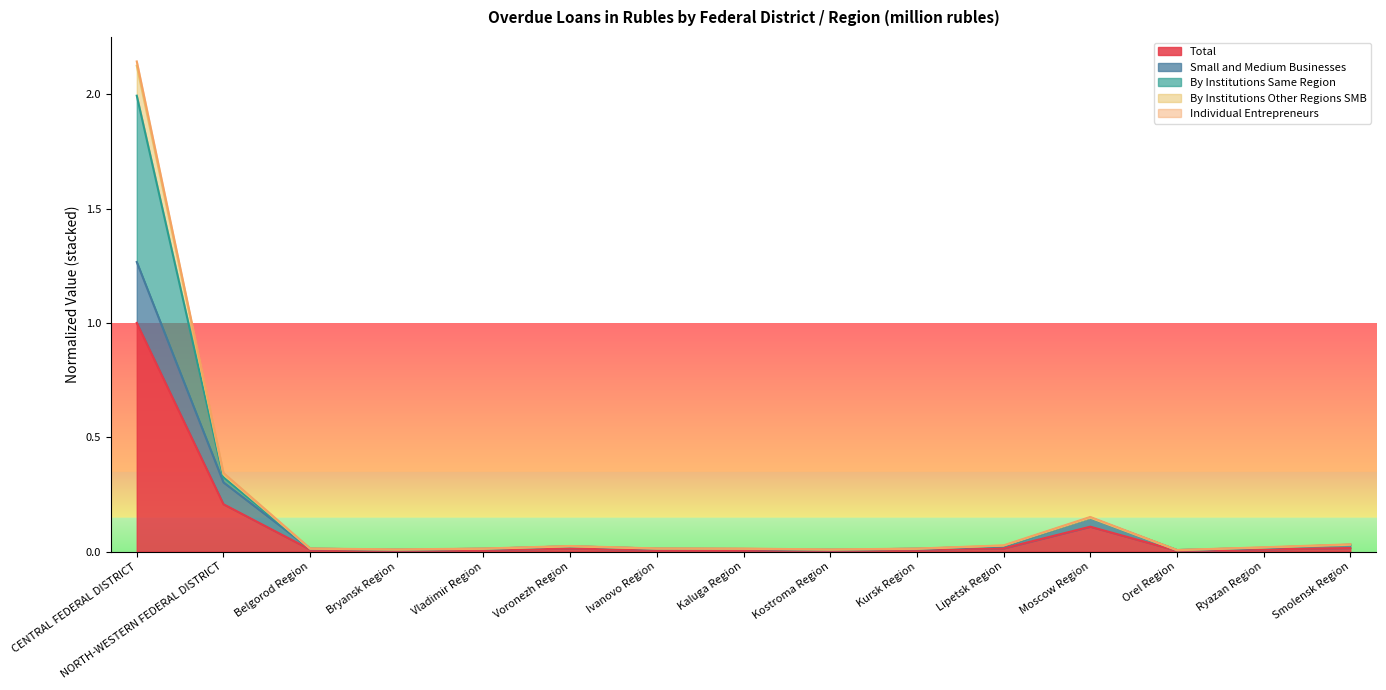

Does the chart have visible grid lines?

No